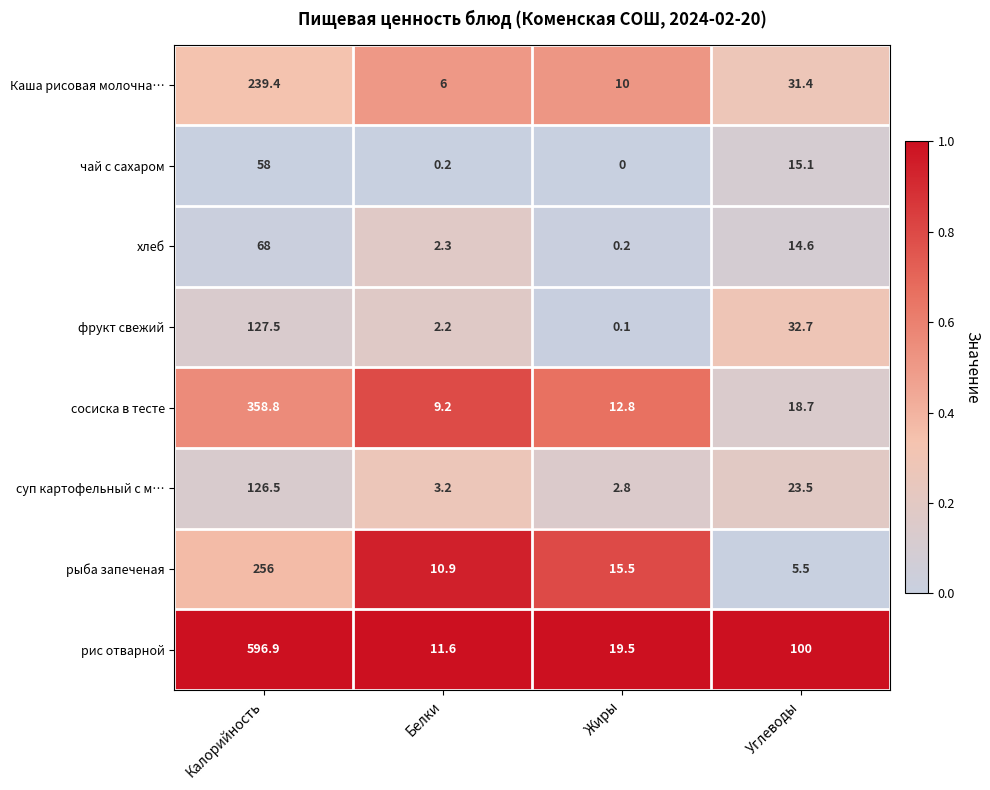

The рис отварной series shows 6.2 at Белки. True or false?

False